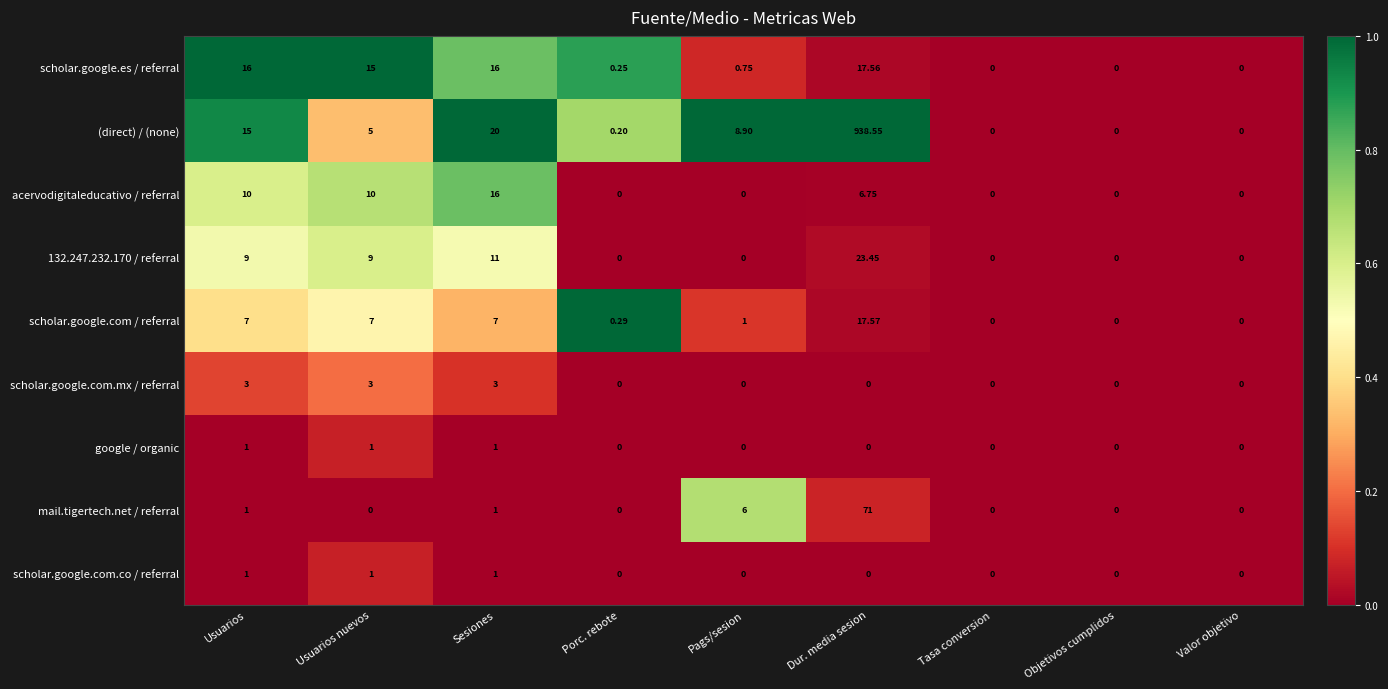

Which series has the largest total across all categories?

(direct) / (none)